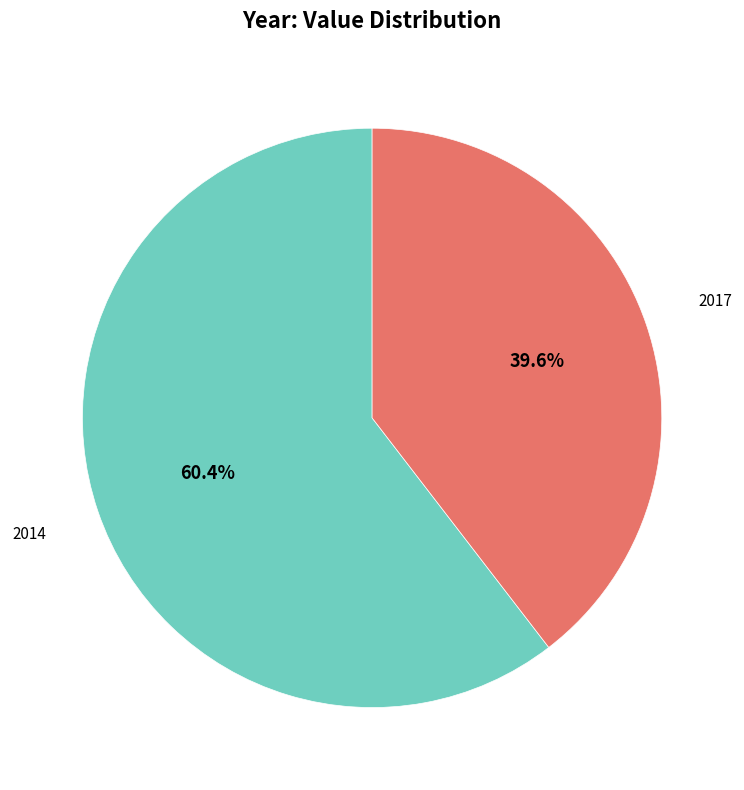

Which has a higher value, 2017 or 2014?

2014